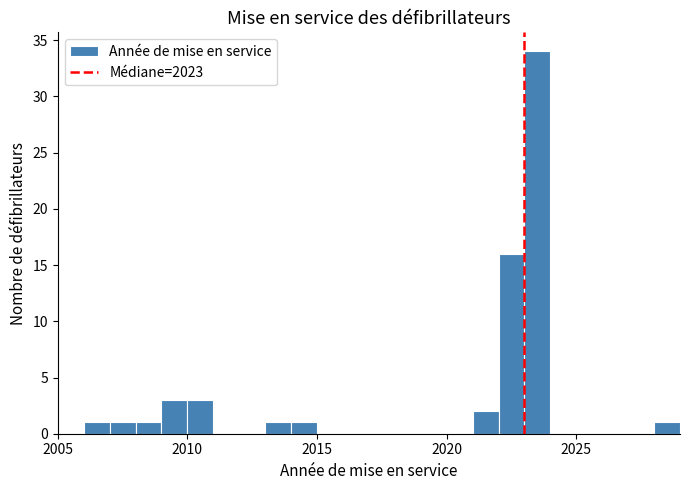

Around what value on the x-axis is the tallest bar? Give the approximate position of its centre, as read against the axis.

2023.5